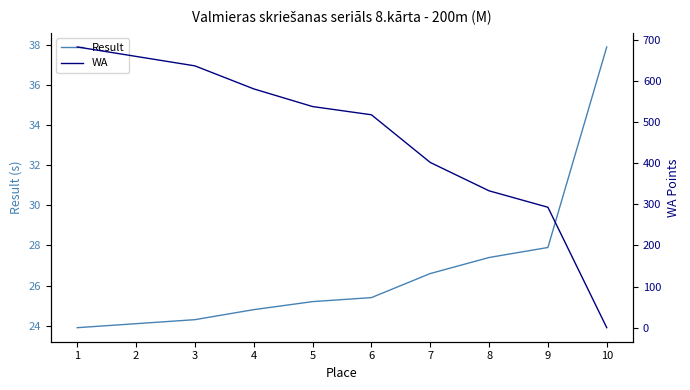

Does the chart have visible grid lines?

No